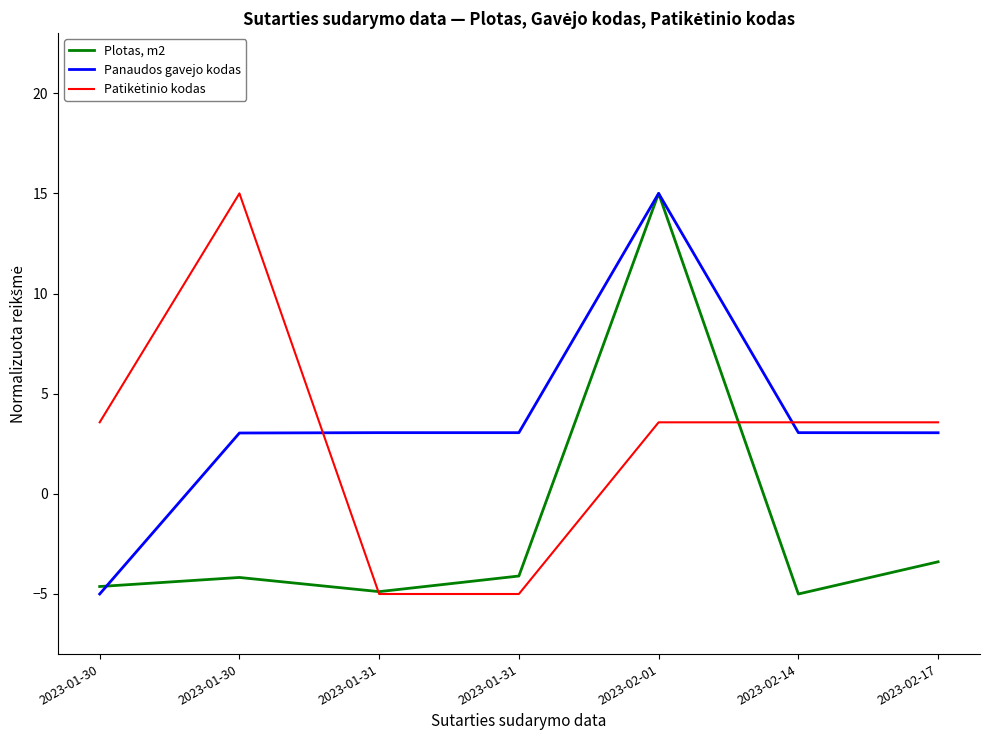

The value of Panaudos gavejo kodas at 2023-01-30 is -2.2. True or false?

False